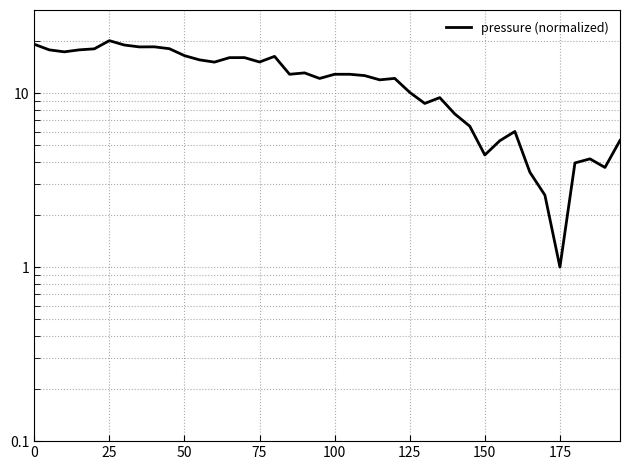

How many interior local peaks (higher than both neighbors) does the data have?

9